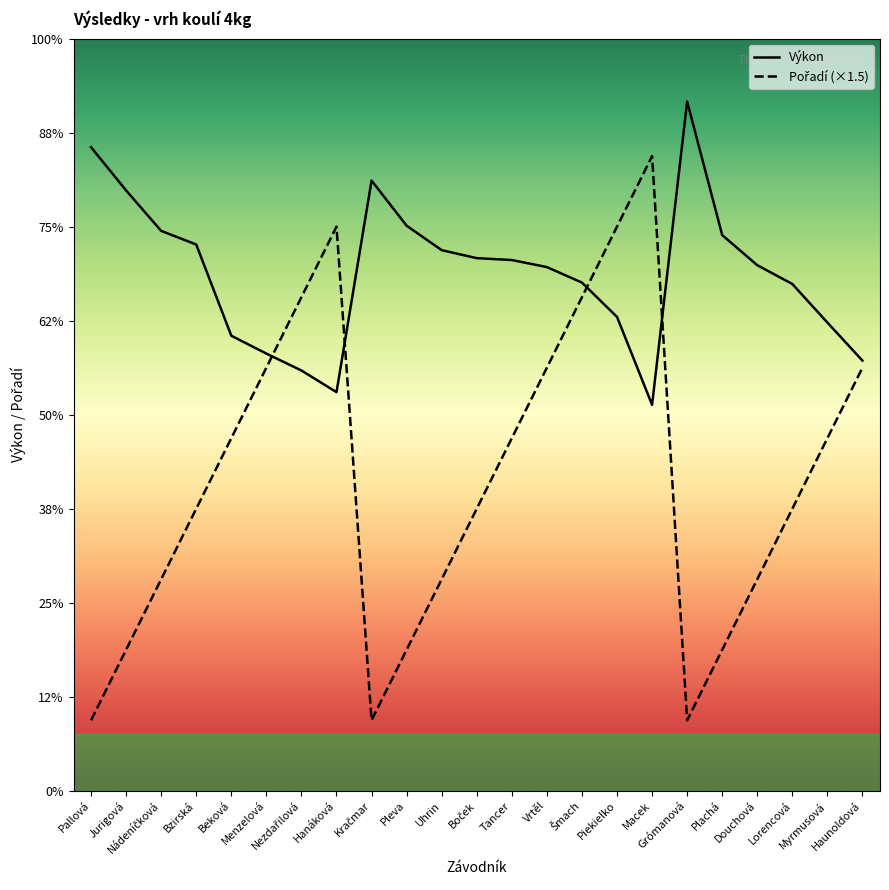

In Pořadí (×1.5), how many points are lower than both neighbors (excluding endpoints)?

2